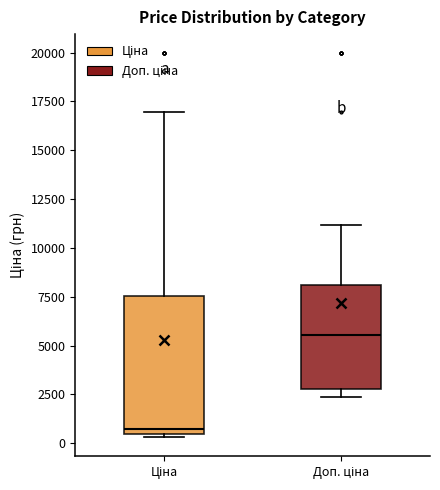

Where is the lower edge of the box for Доп. ціна on the y-axis? The values are not printed on the chart, so give them approximately, as read against the axis.

3000